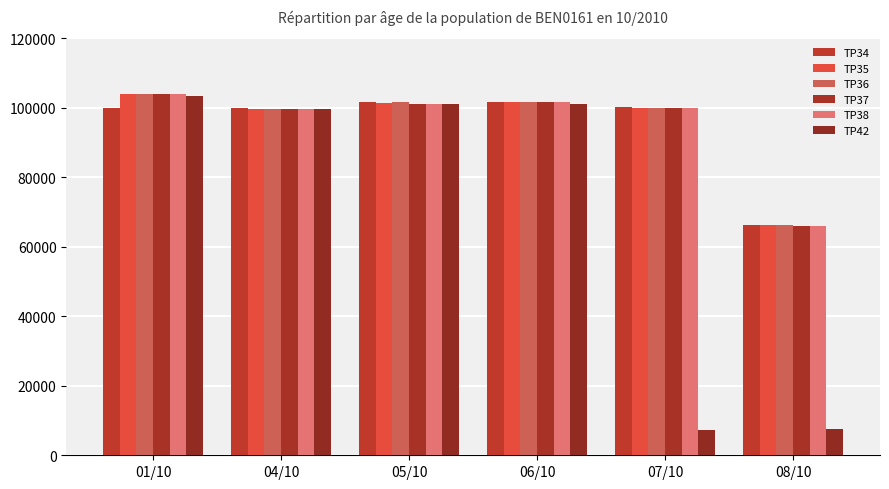

What is the average value of the TP37 series?

95383